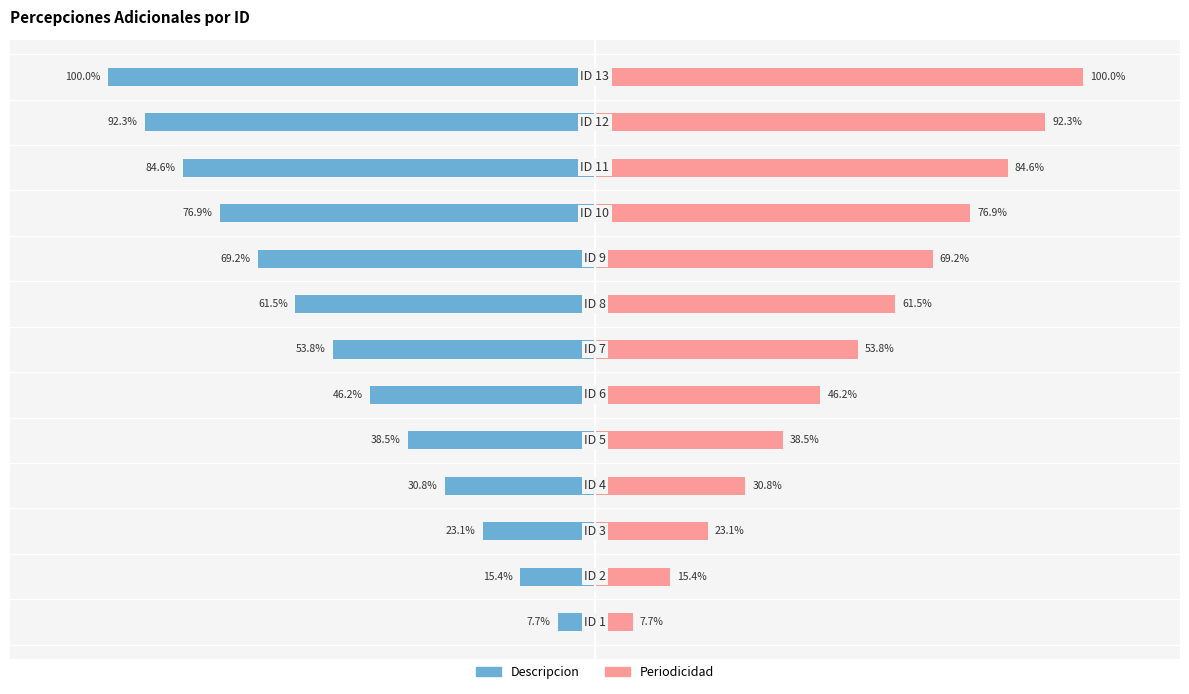

What is the value of the Descripcion bar at the 13th from the left?

-100.0